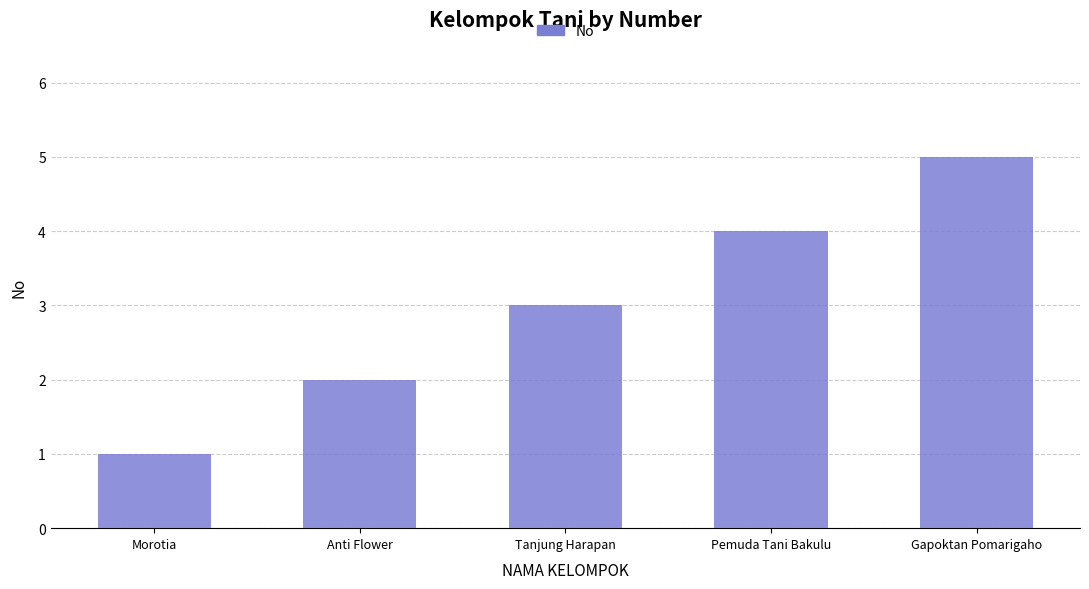

Are the bars horizontal?

No